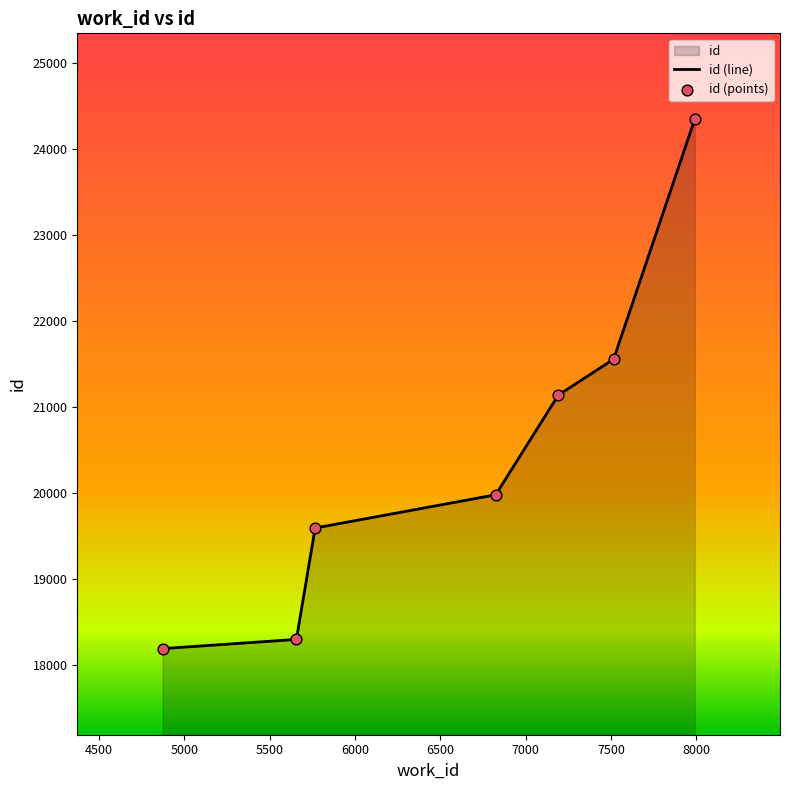

Approximately how many times larger is the value at 6825 compared to 5767?

1.0